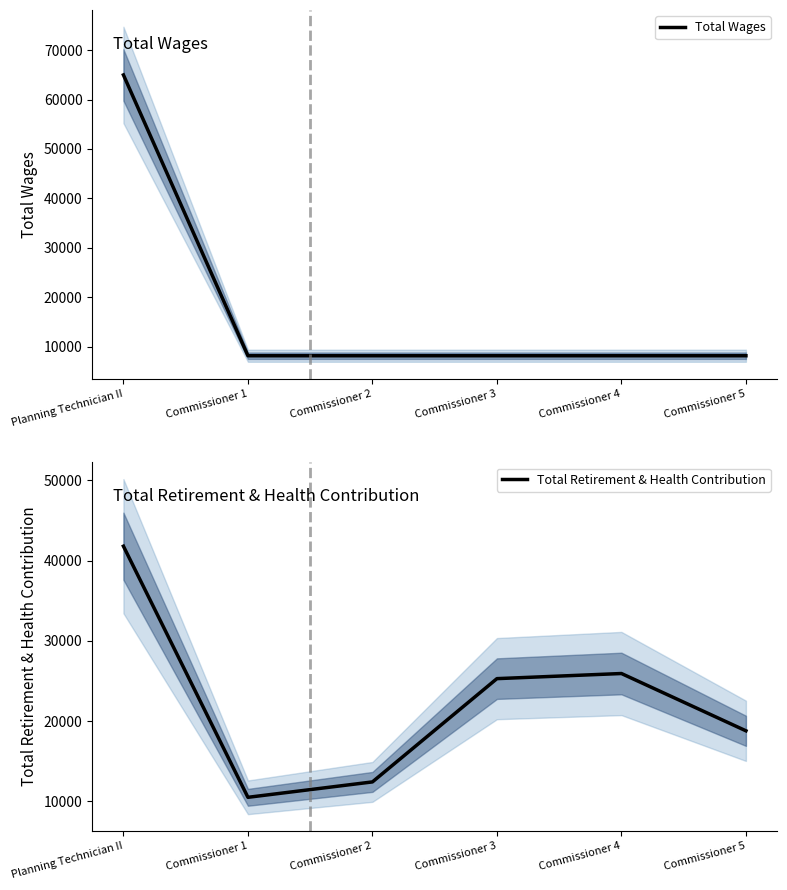

True or false: Total Retirement & Health Contribution has more than 2 interior local peaks.

False